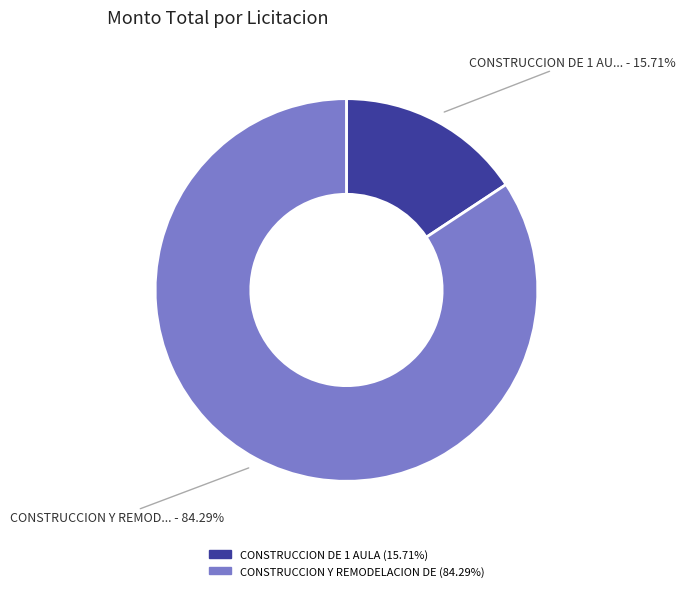

Does any single category account for the majority?

Yes